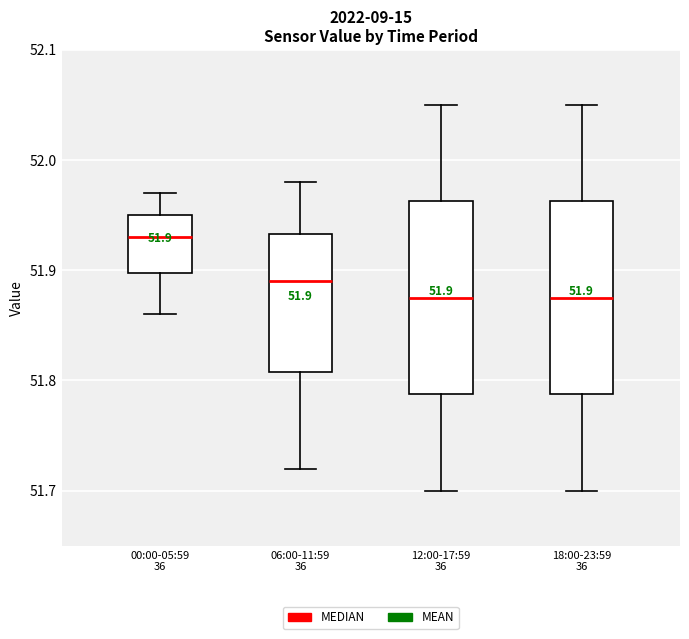

Which box's median line is the highest?

00:00-05:59 36